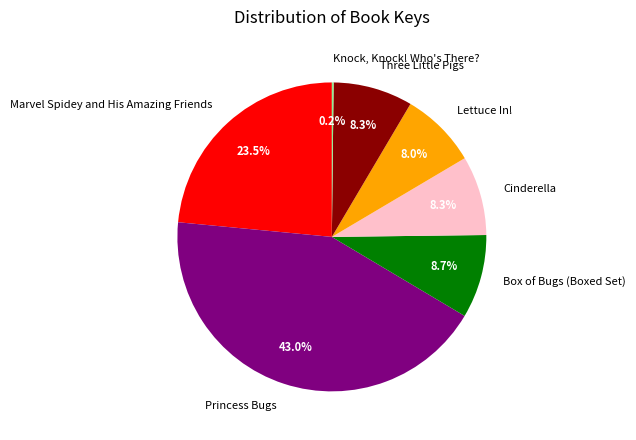

How much of the chart is everything except Three Little Pigs?

91.7%